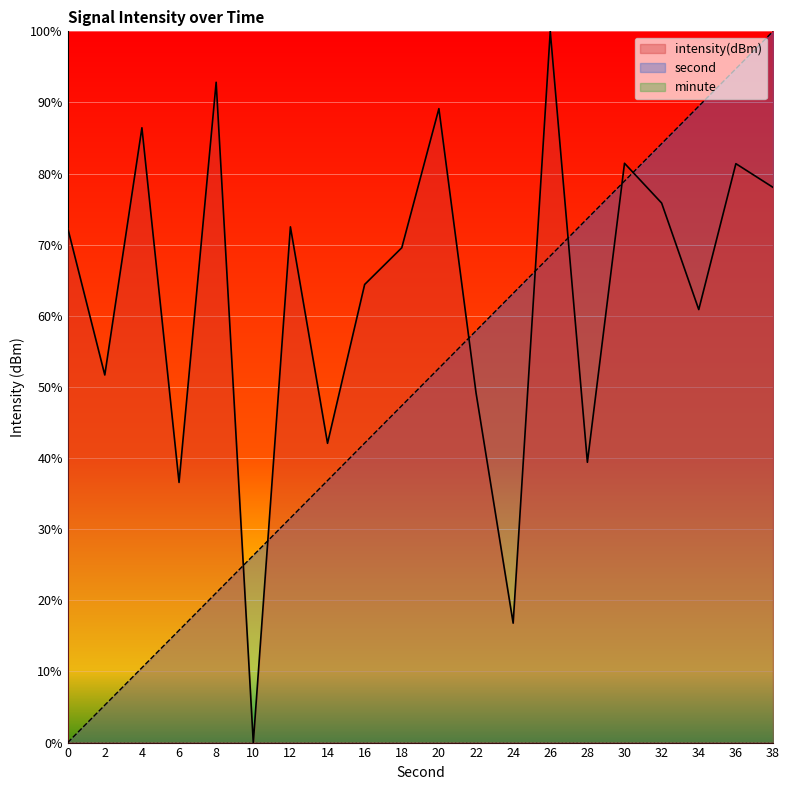

Which series has the largest total across all categories?

intensity(dBm)